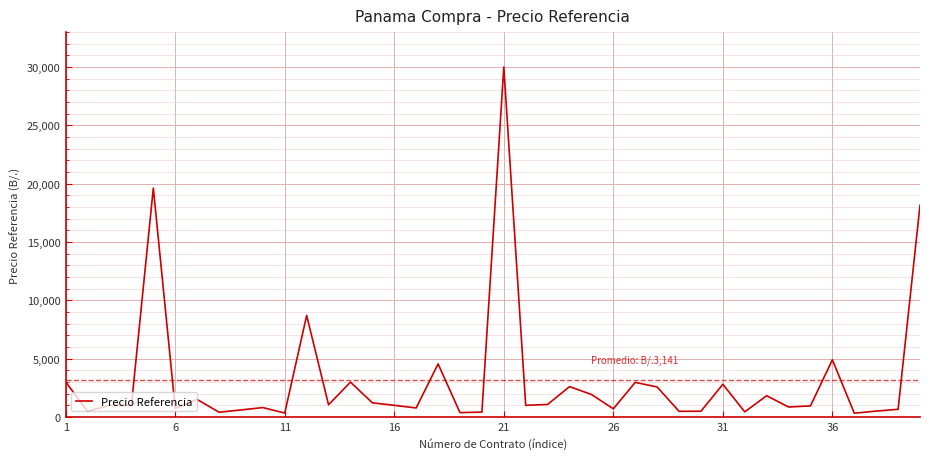

What is the difference between the maximum and minimum values?

29679.0